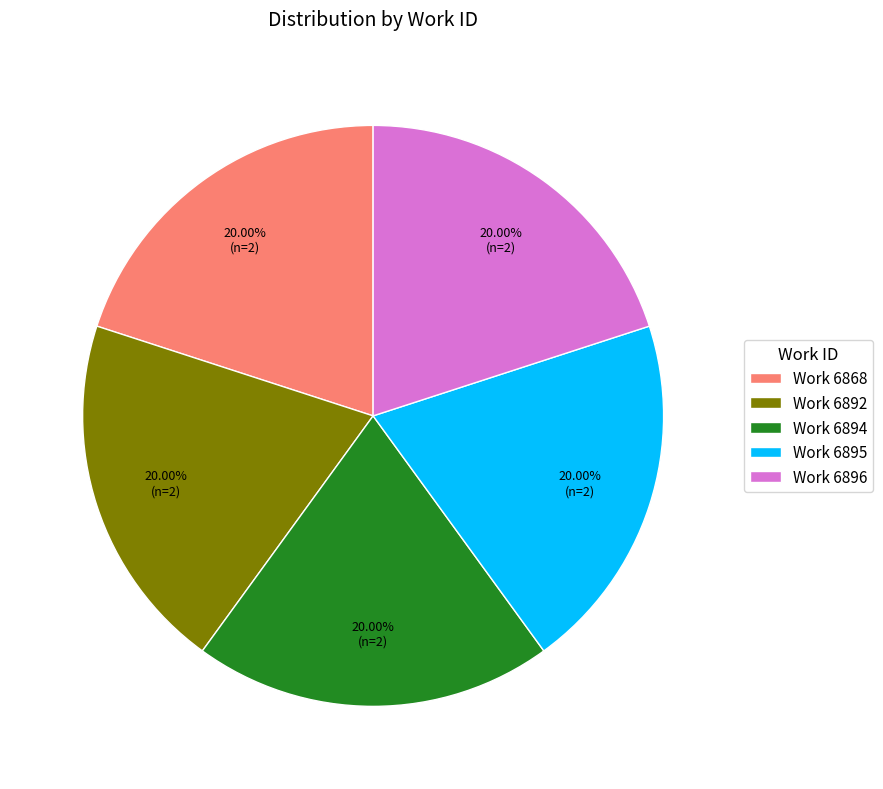

Combined, do Work 6896 and Work 6892 account for over 50%?

No